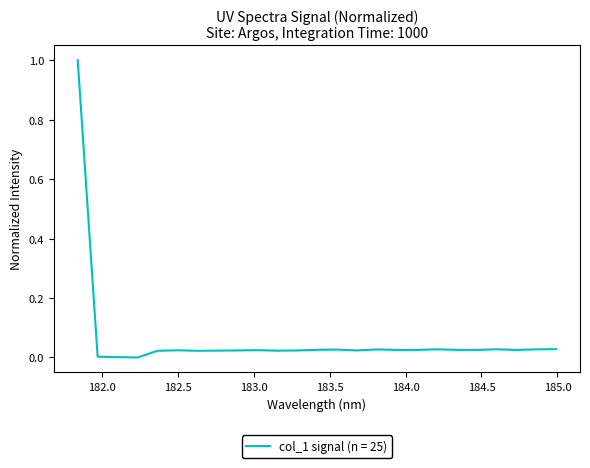

What is the greatest value displayed?

1.0